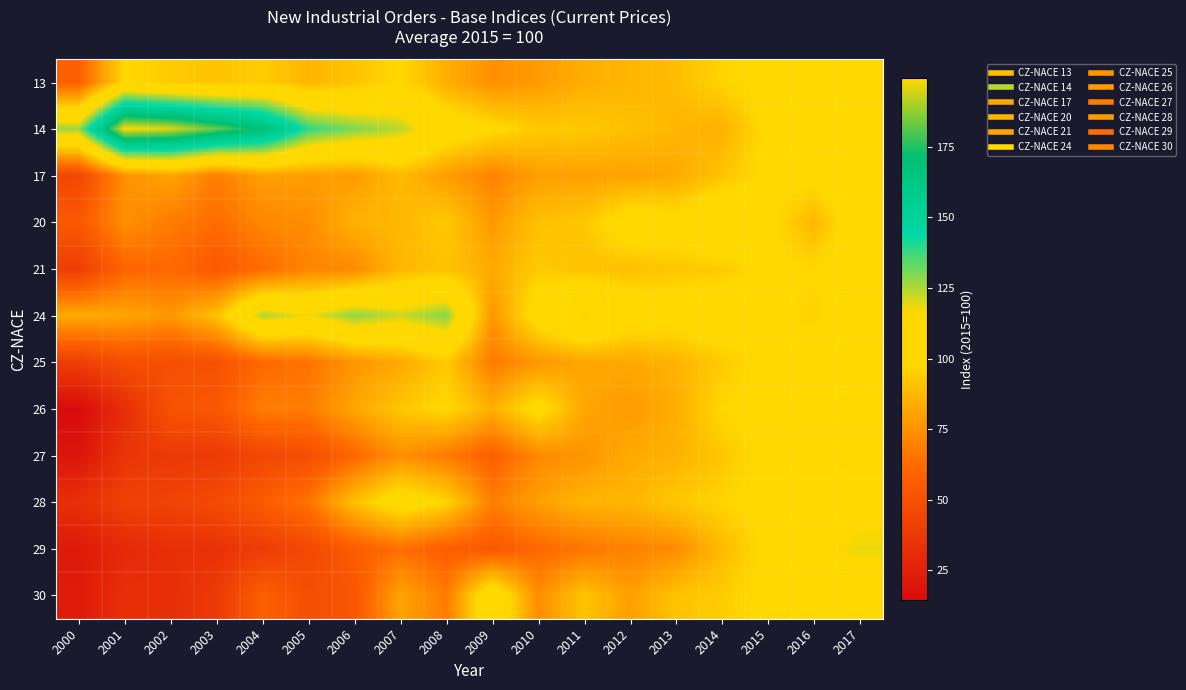

Which category has the highest value across all series?

2001